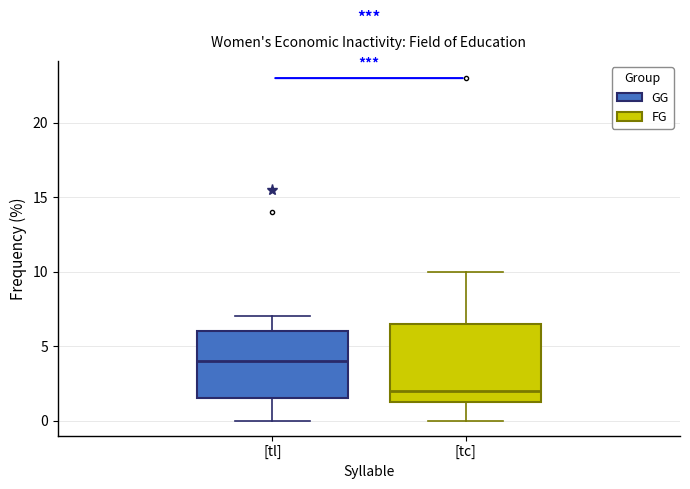

Comparing the boxes themselves (not the whiskers), which one is the tallest?

[tc]